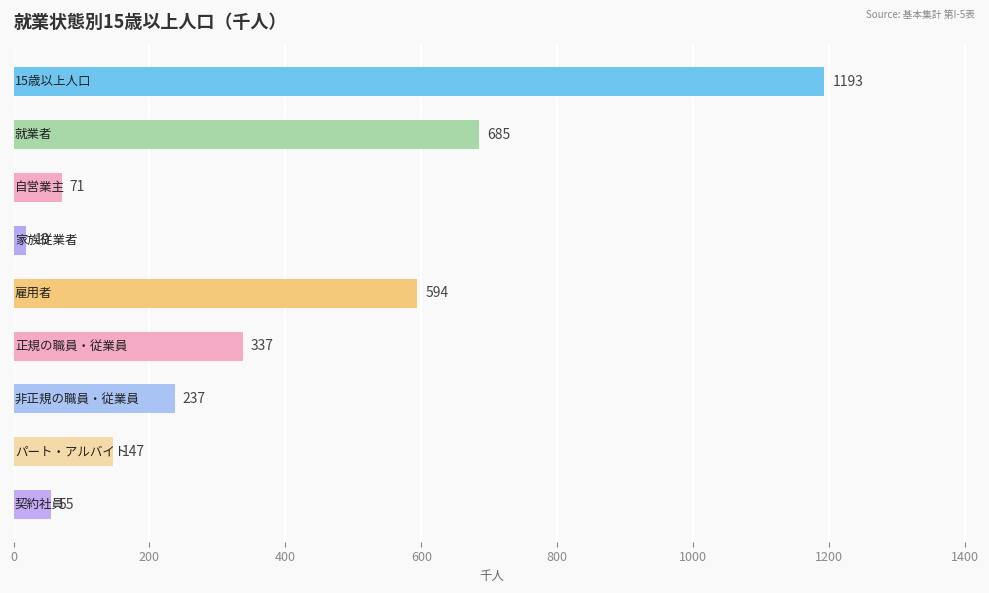

What is the average value?

371